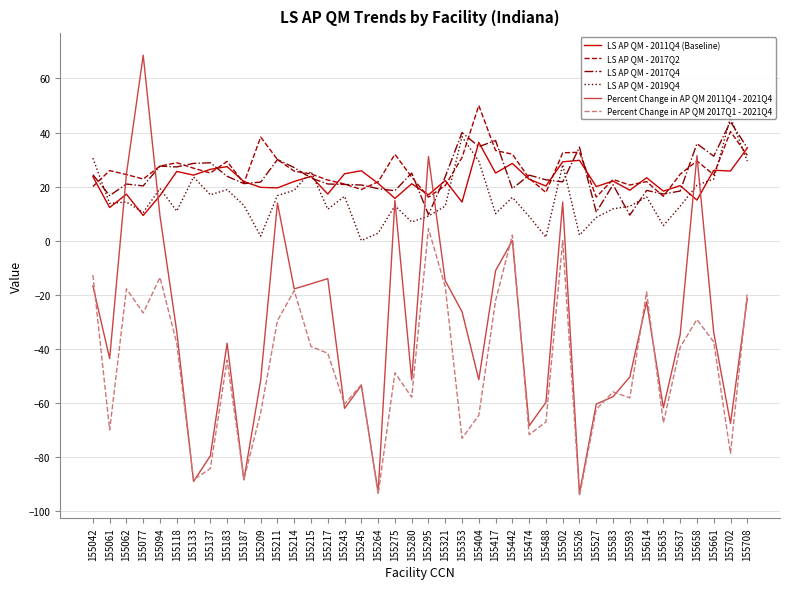

Between which two adjacent categories do LS AP QM - 2017Q2 and LS AP QM - 2011Q4 (Baseline) first intersect?

155042 and 155061